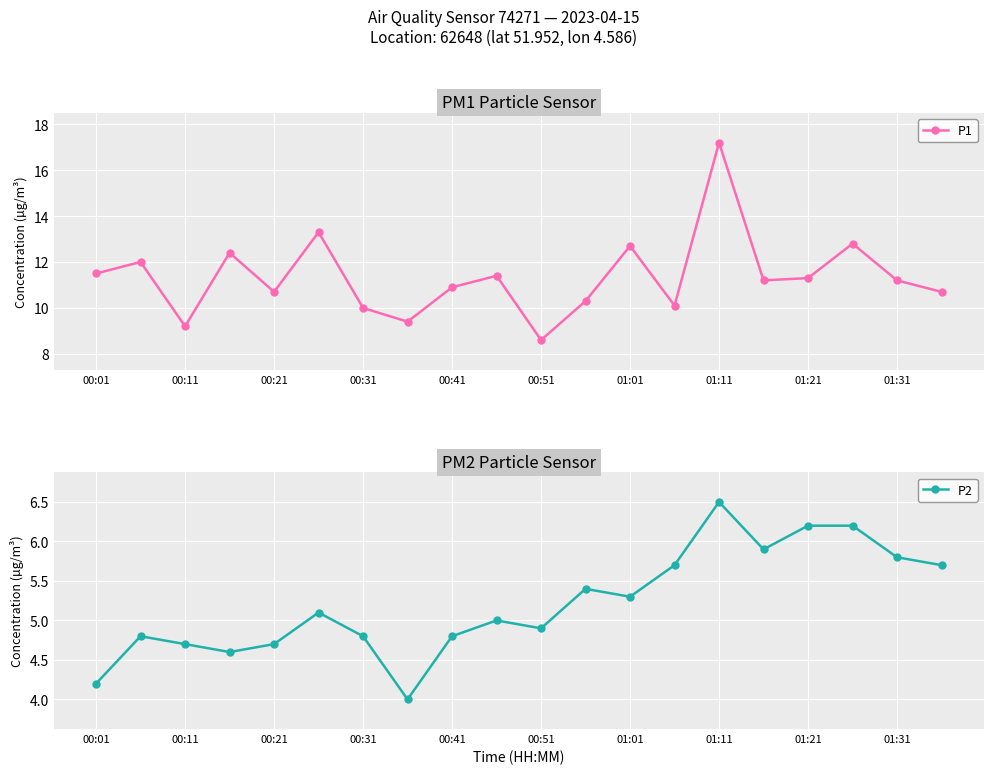

What is the approximate value of P2 at 01:21?

6.2